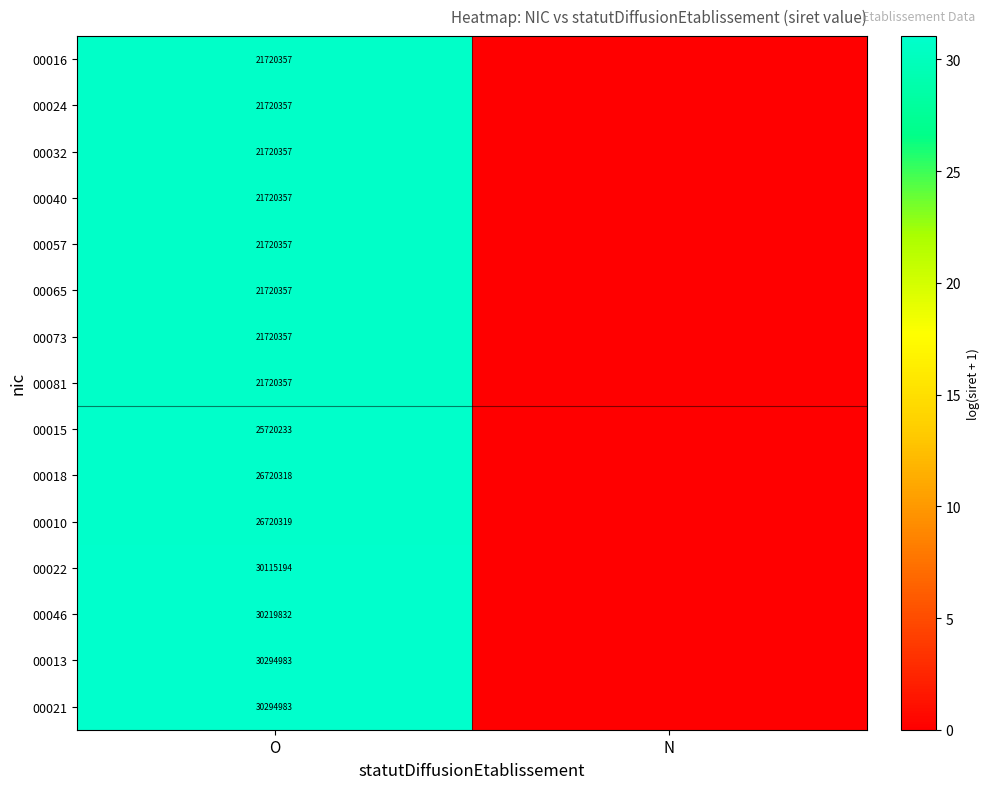

Is it true that 00013 equals 45232124 at O?

False